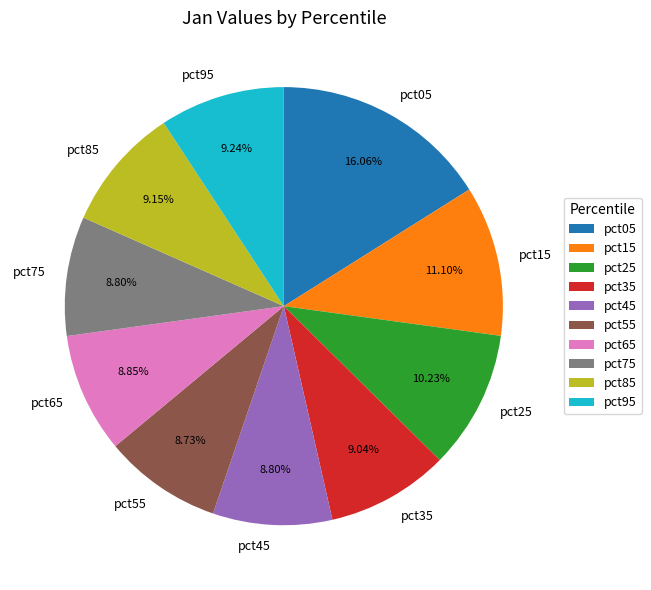

Which has a higher value, pct95 or pct25?

pct25